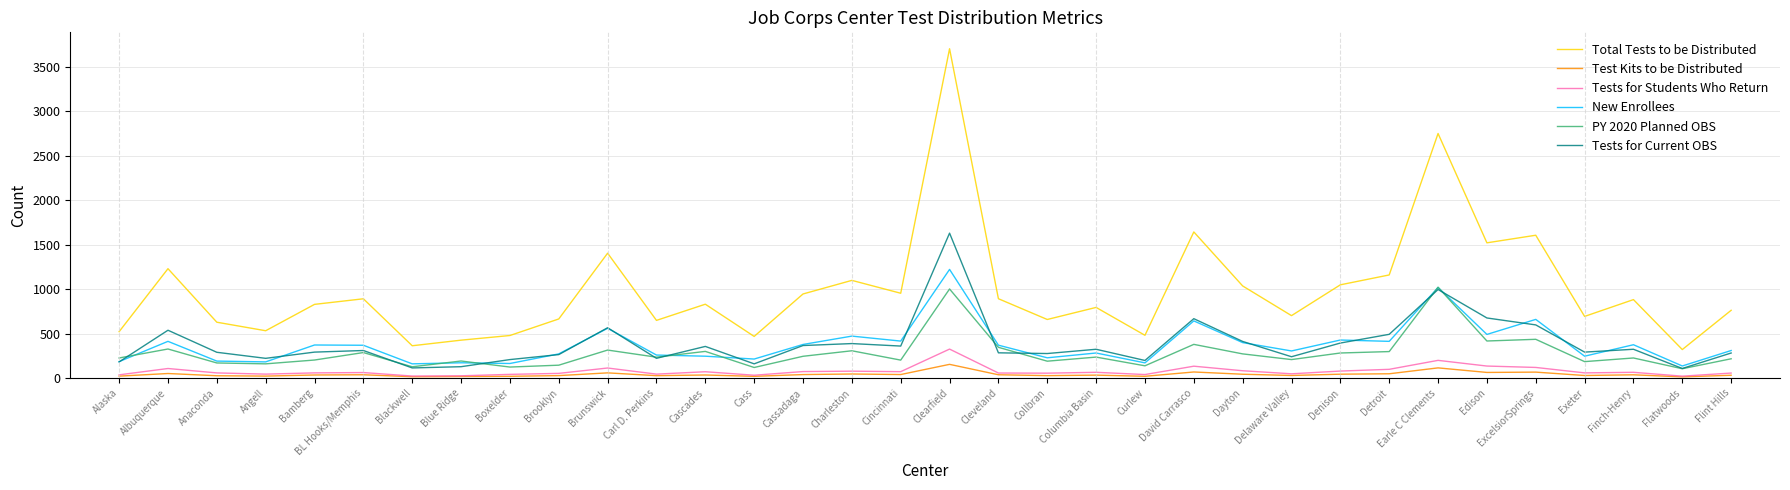

True or false: New Enrollees has more than 2 points higher than both neighbors.

True